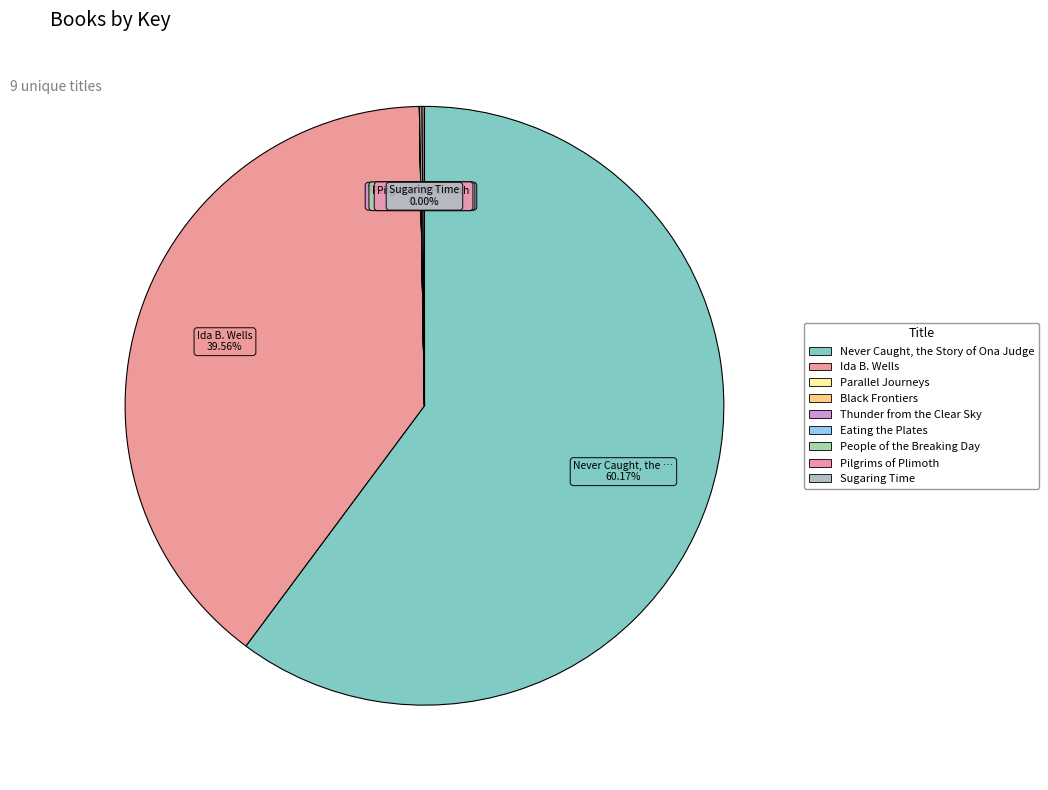

Combined, what portion of the pie is People of the Breaking Day and Never Caught, the Story of Ona Judge?

60.3%